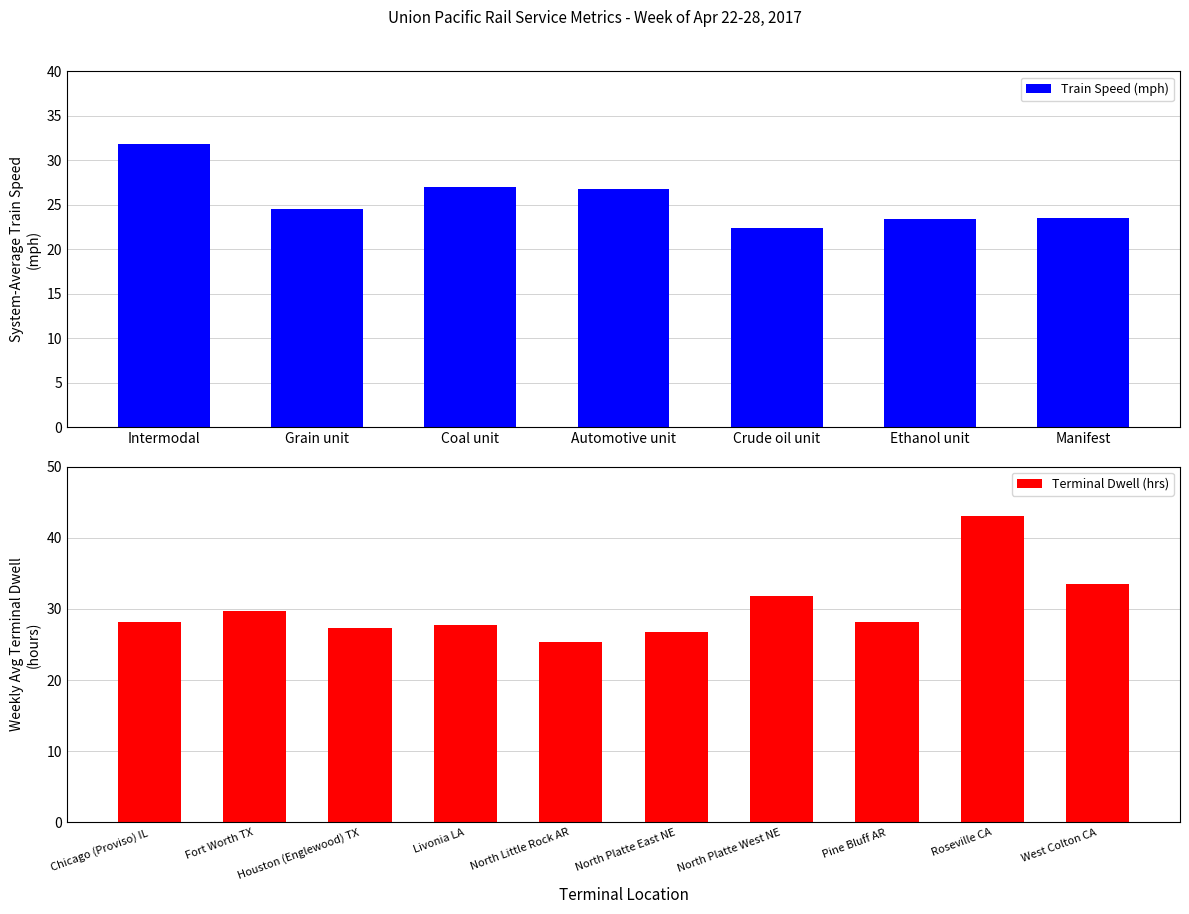

What is the highest value of the Train Speed (mph) series?

31.9